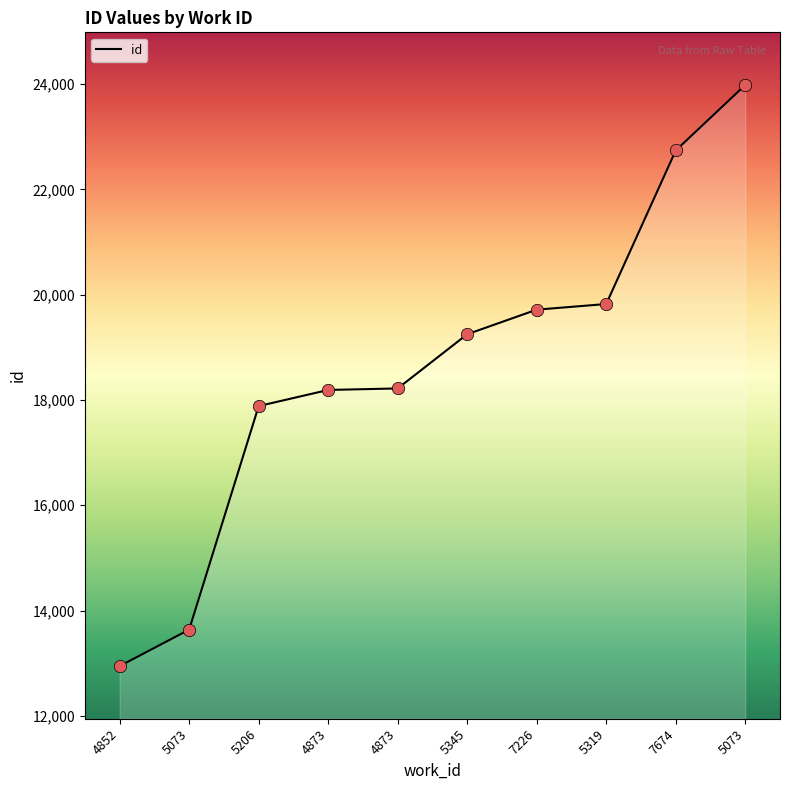

What is the change in value from 7226 to 5073?

+4267